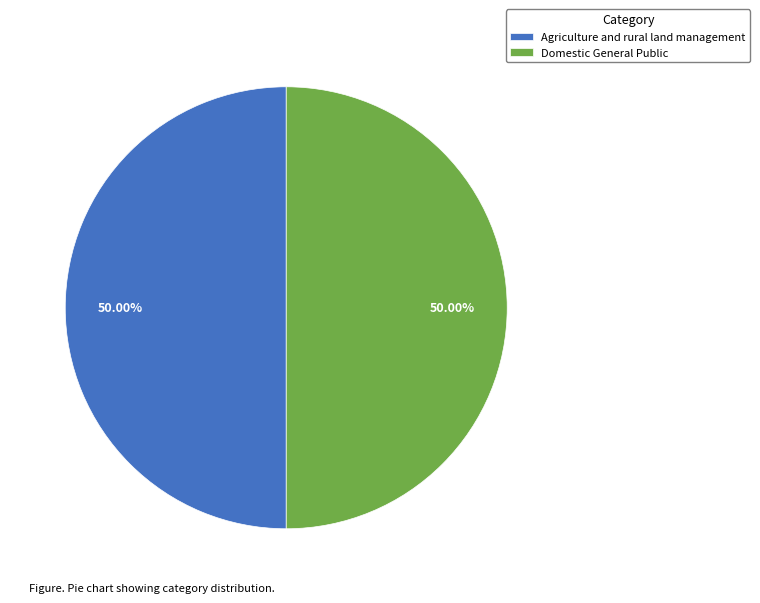

Count the number of slices in the pie.

2